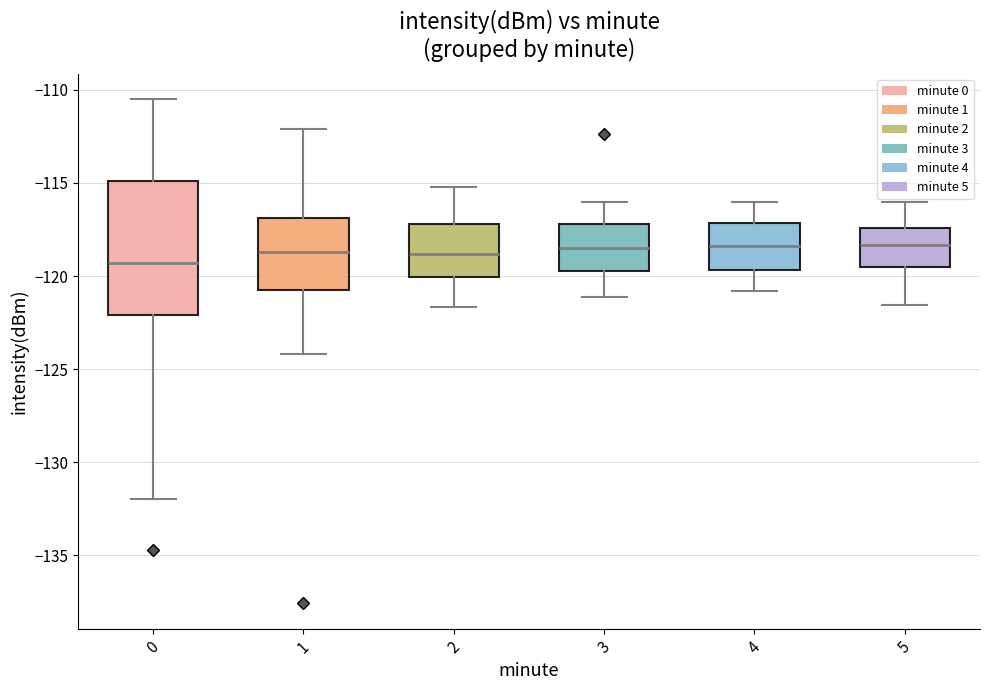

Reading left to right, read every box against the y-axis: the position of its median line, the range the box covers, and the ends of its whiskers. The values are not printed on the chart, so give them approximately, as read against the axis.

0: median -119.5, box -122.0 to -115.0, whiskers -132.0 to -110.5
1: median -118.5, box -121.0 to -117.0, whiskers -124.0 to -112.0
2: median -119.0, box -120.0 to -117.0, whiskers -121.5 to -115.0
3: median -118.5, box -119.5 to -117.0, whiskers -121.0 to -116.0
4: median -118.5, box -119.5 to -117.0, whiskers -121.0 to -116.0
5: median -118.5, box -119.5 to -117.5, whiskers -121.5 to -116.0